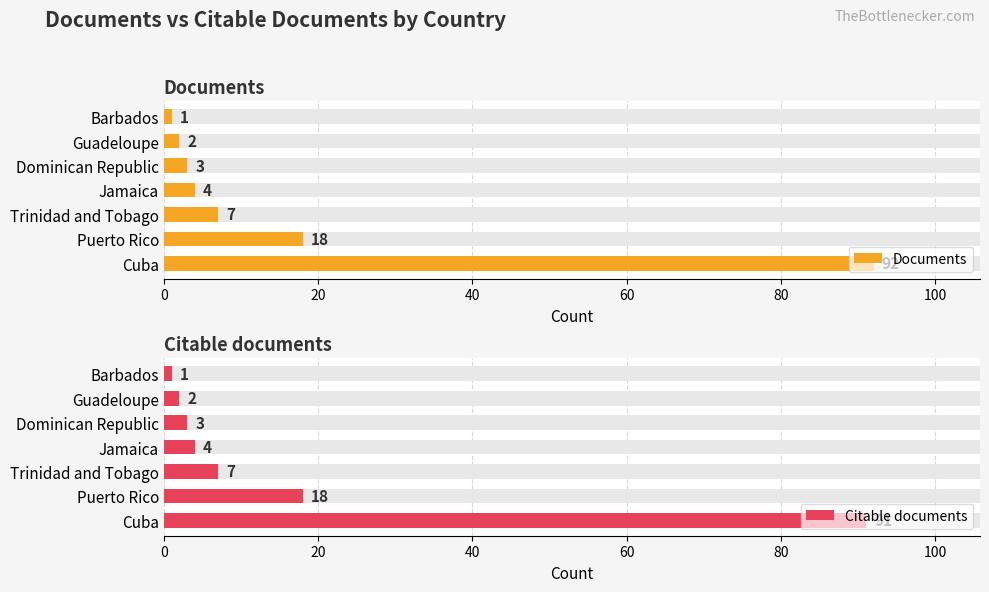

What are all the series names shown in the legend?

Documents, Citable documents